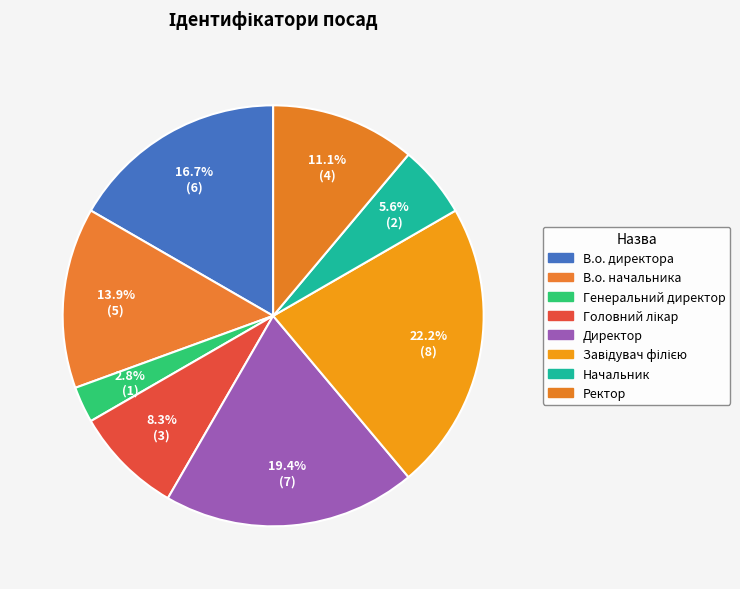

How many segments does this pie chart have?

8